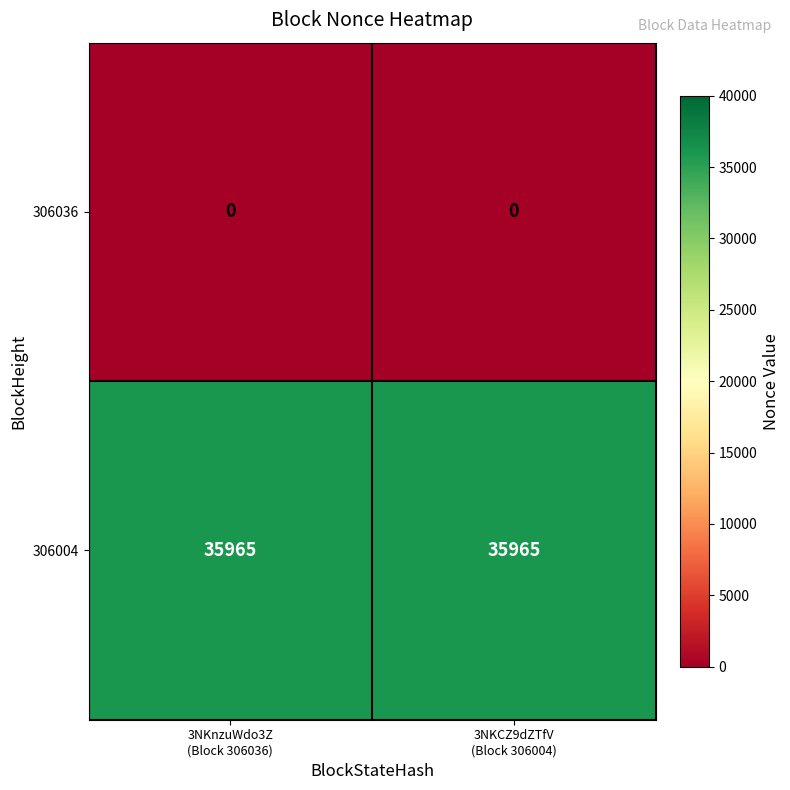

What is the greatest value displayed?

35965